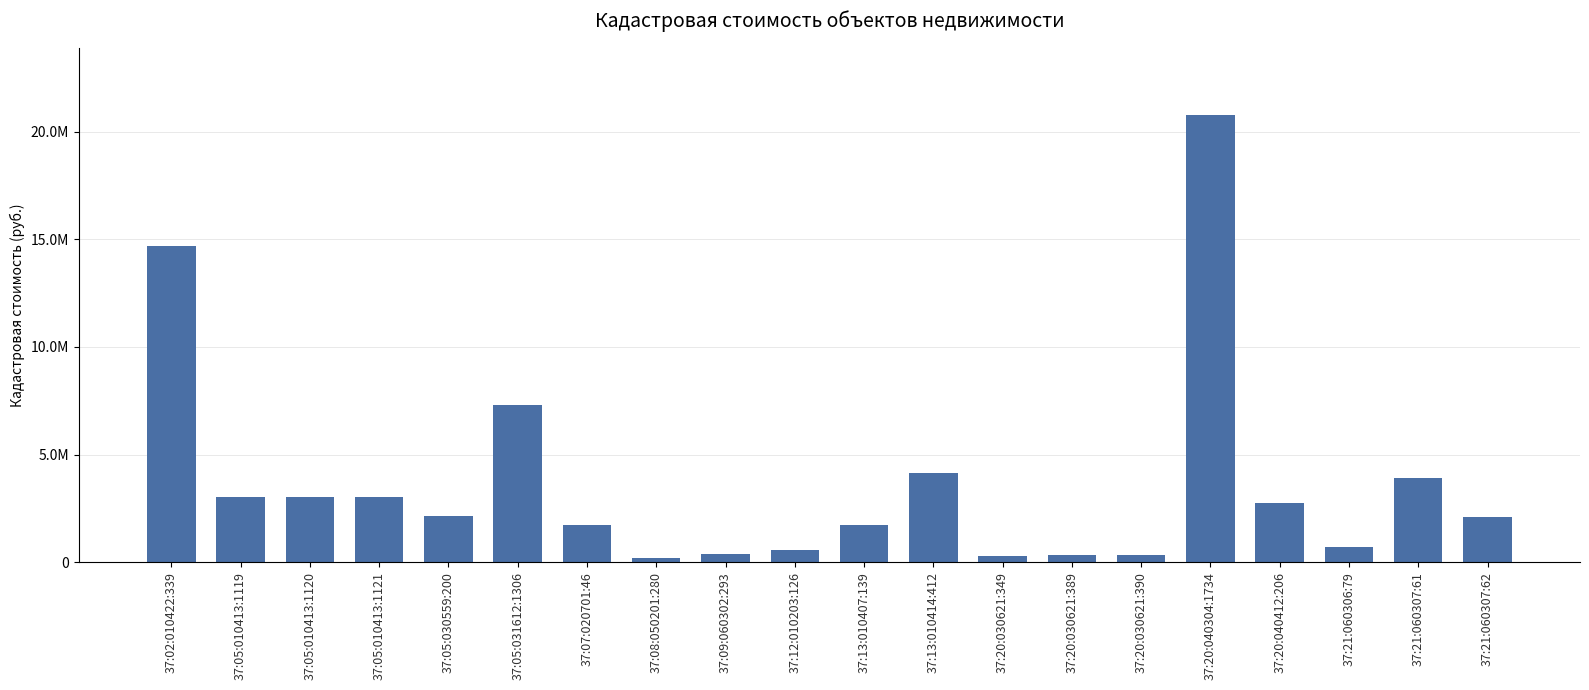

Does the chart contain any negative values?

No